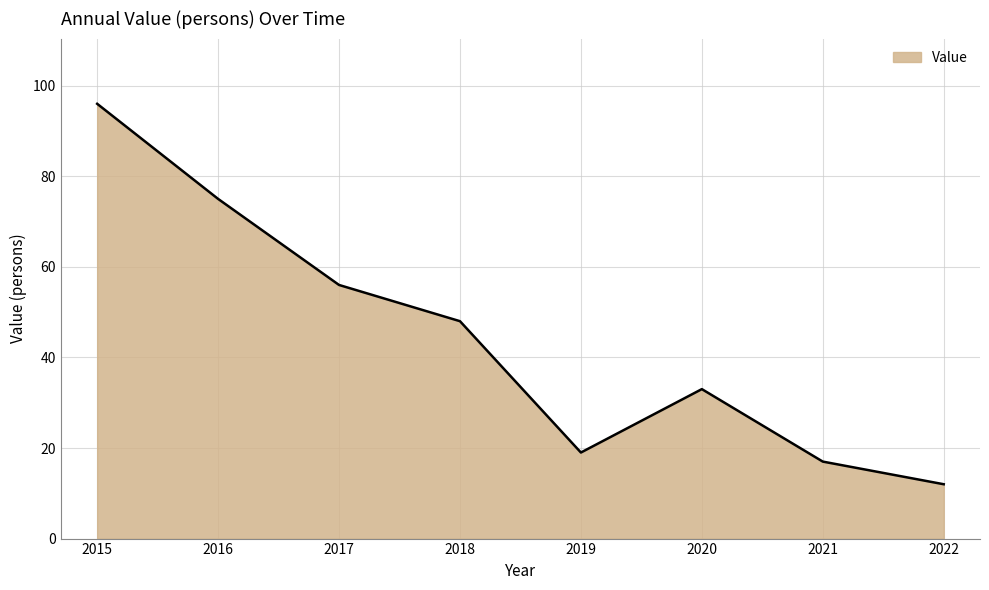

At which category does the data reach its first local valley?

2019